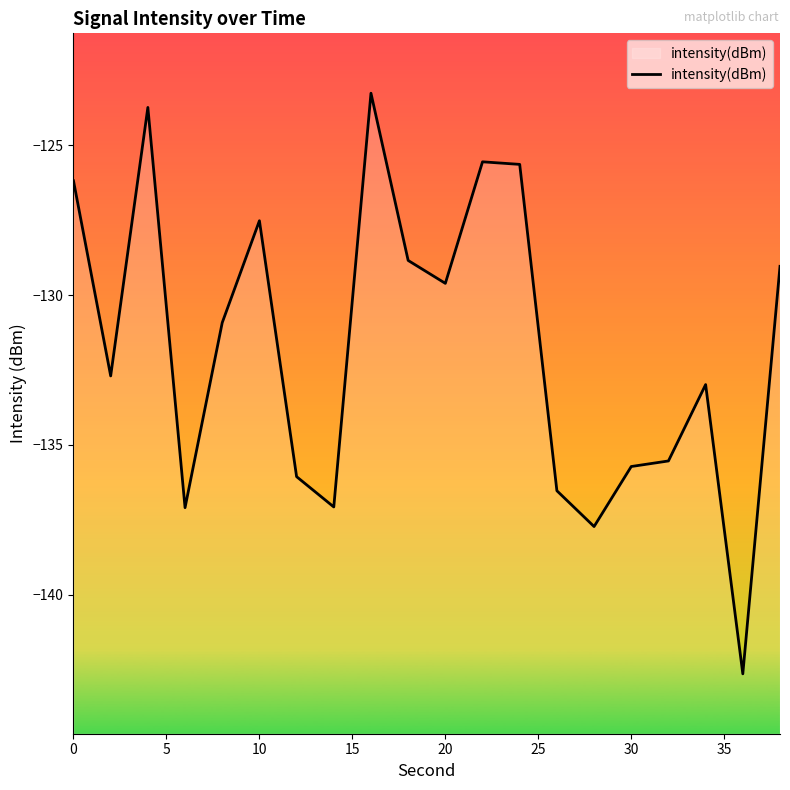

How many data points are less than -130?

11